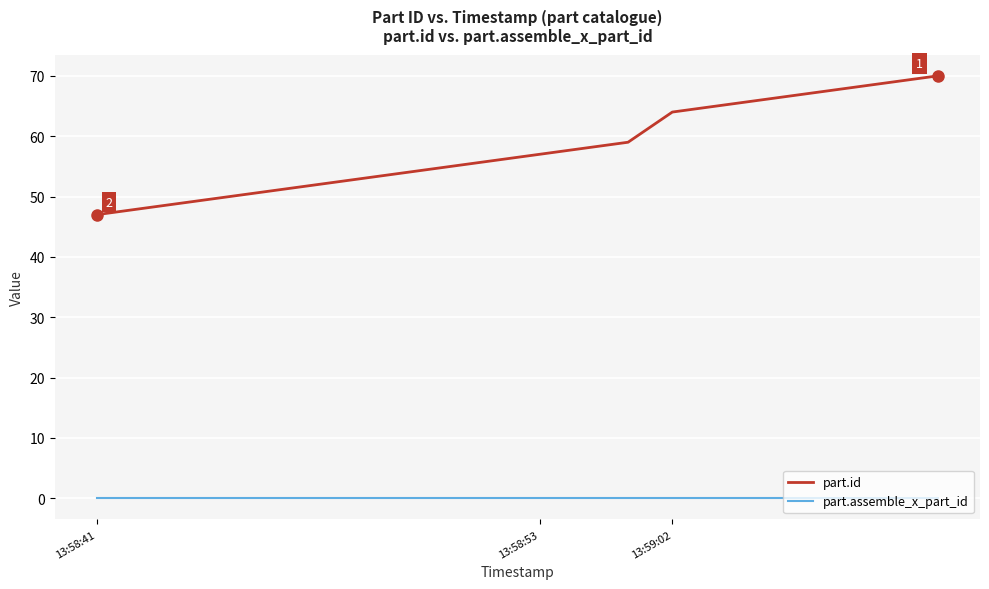

Which series has the largest range (max minus min)?

part.id